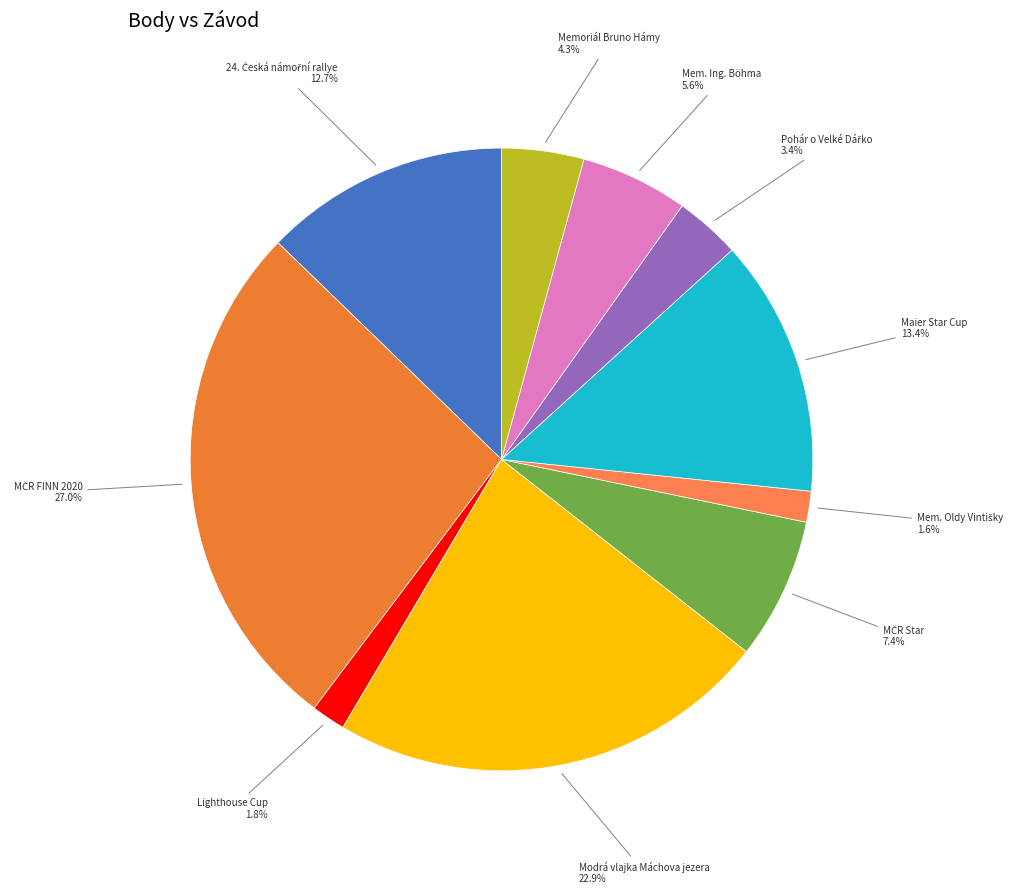

Count the number of slices in the pie.

10